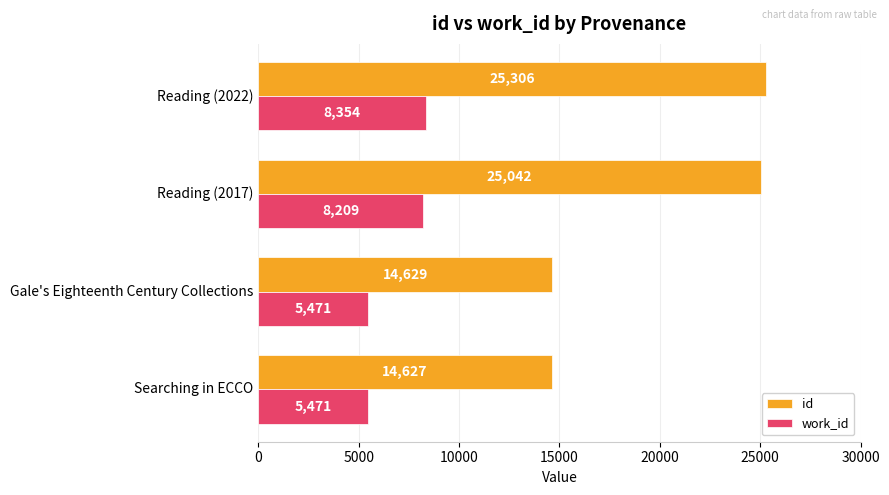

Count the number of categories in the chart.

4